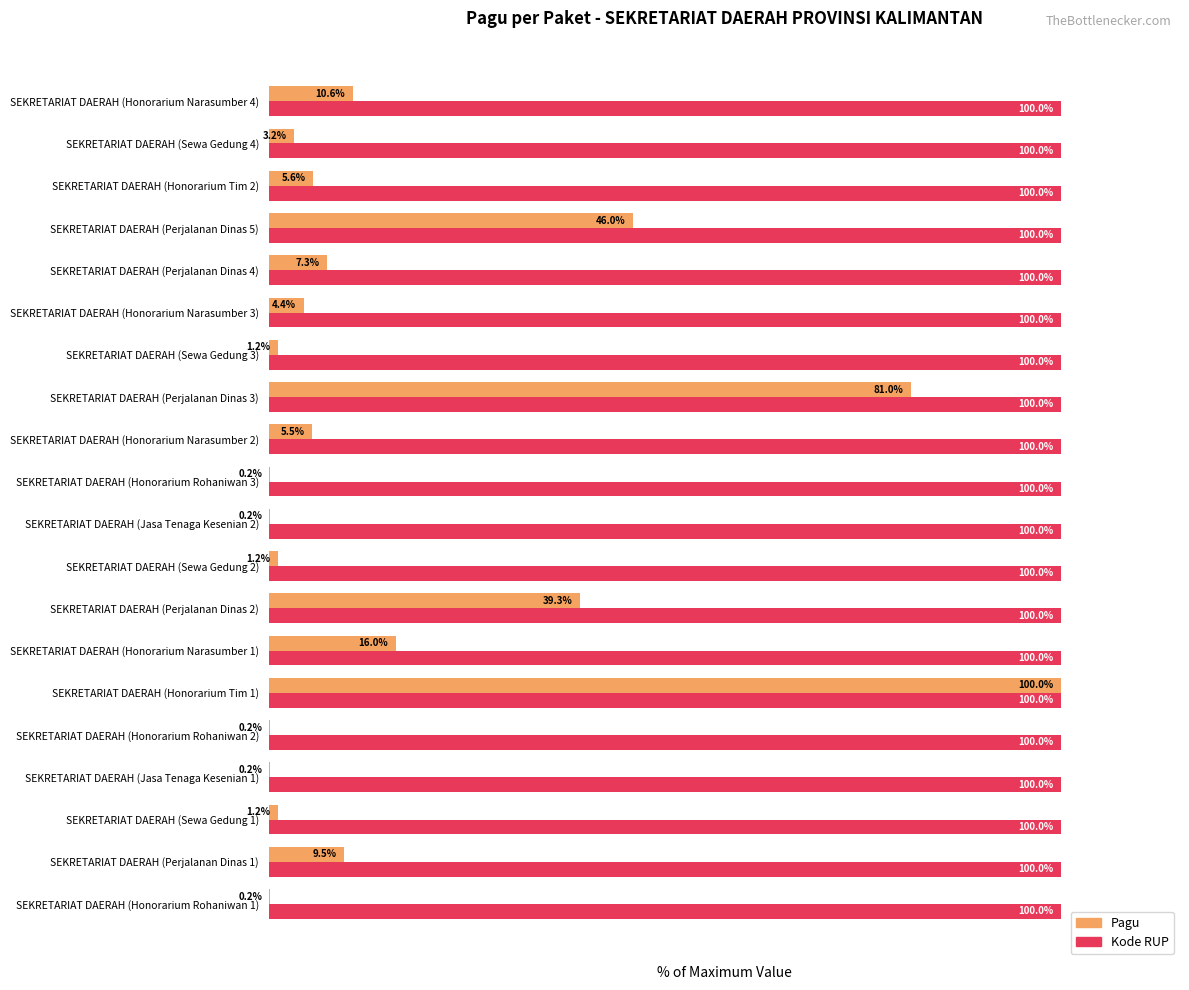

Which series has the largest total across all categories?

Kode RUP